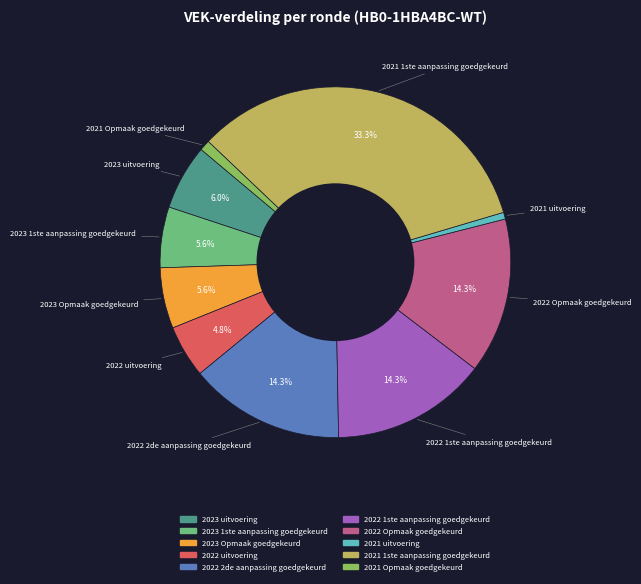

Which has a higher value, 2022 1ste aanpassing goedgekeurd or 2021 uitvoering?

2022 1ste aanpassing goedgekeurd